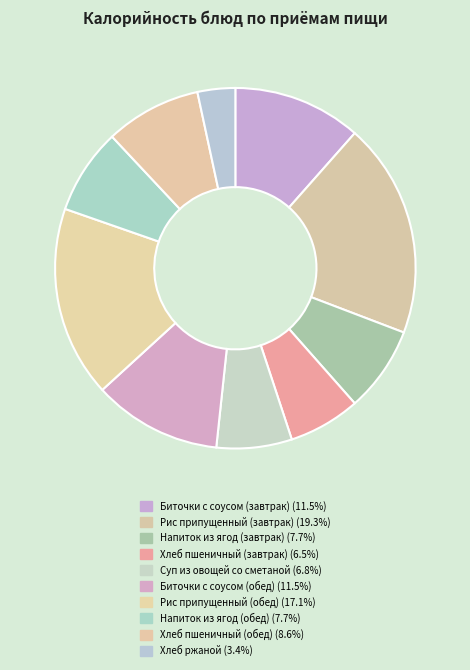

To the nearest percent, what is the difference between the Рис припущенный (обед) and Суп из овощей со сметаной slice percentages?

10%